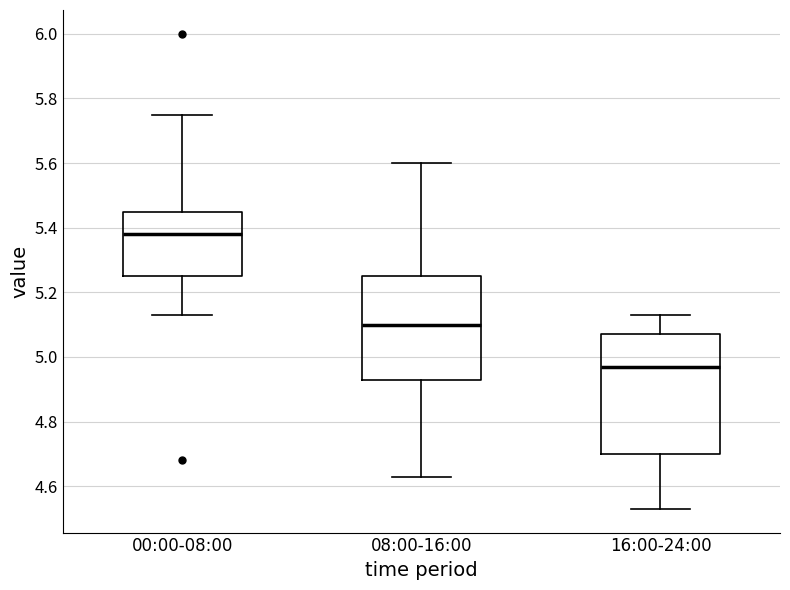

Which box has the highest median line?

00:00-08:00